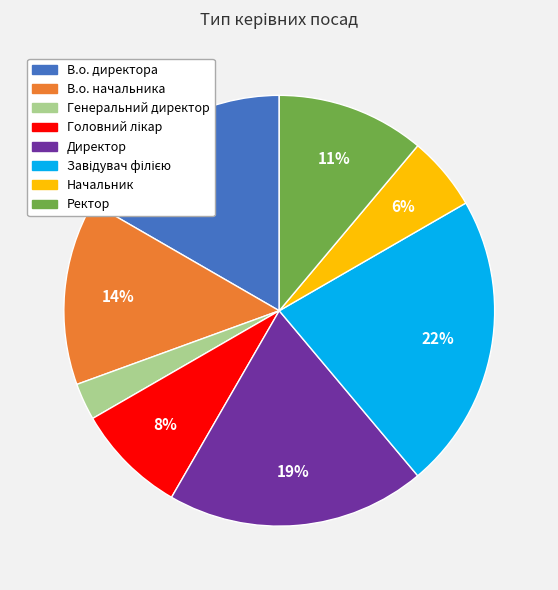

Is the sum of В.о. начальника and Начальник greater than half?

No